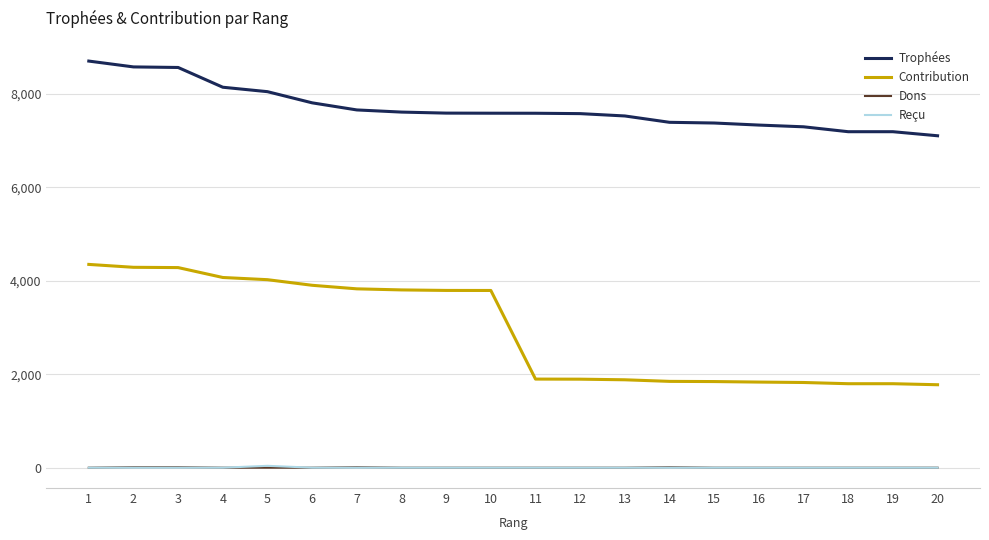

What is the maximum value for Contribution?

4352